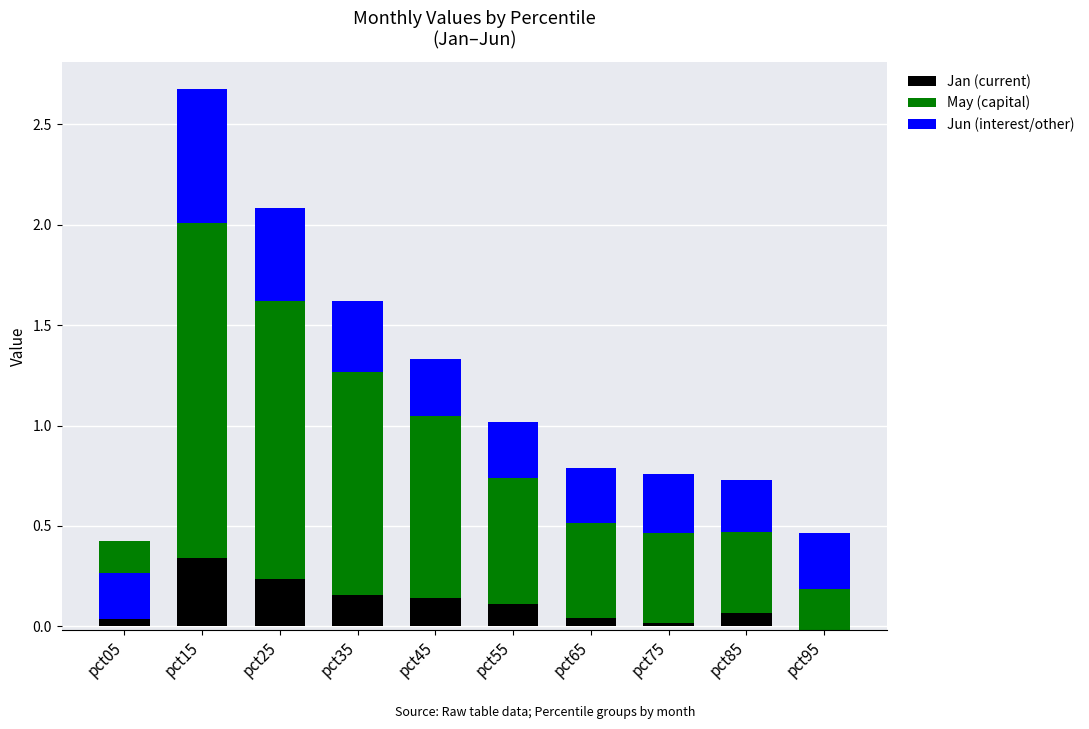

Which series has the largest total across all categories?

May (capital)